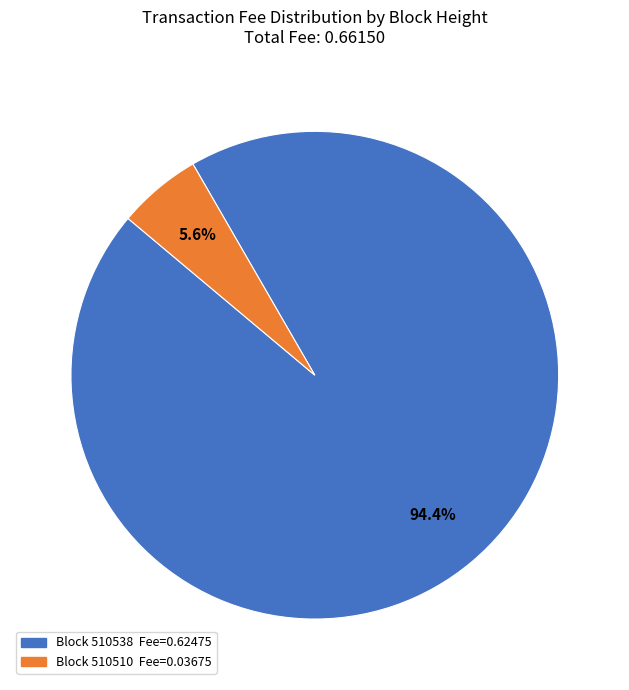

Is there a majority slice in this chart?

Yes